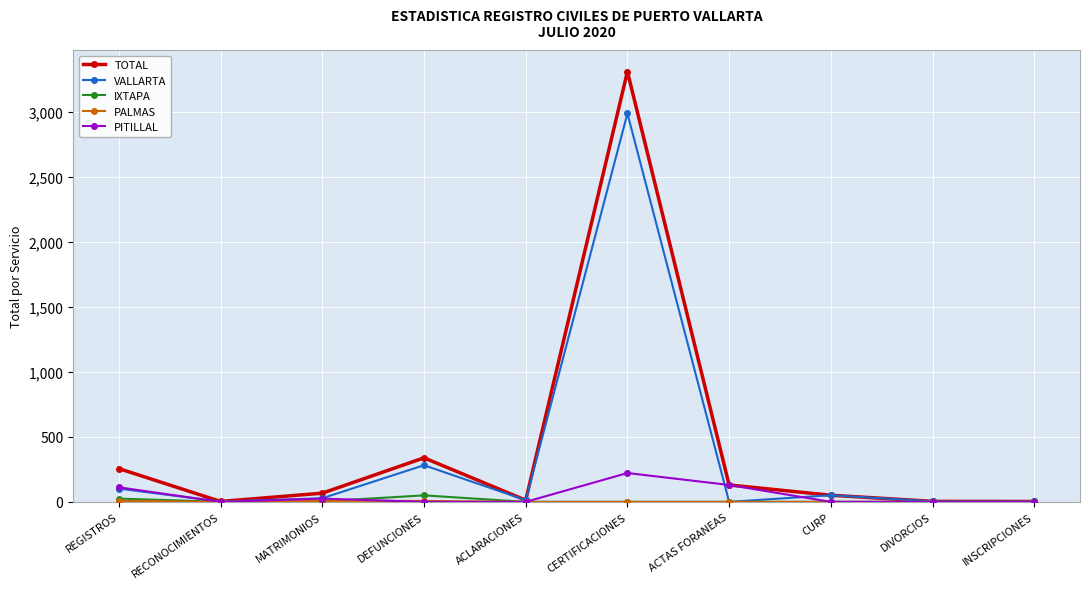

True or false: PITILLAL has a value of 149 at INSCRIPCIONES.

False